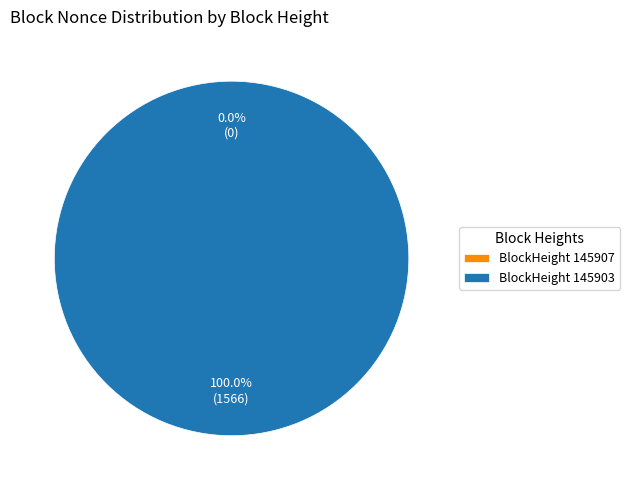

Rank the categories by value from lowest to highest.

145907, 145903